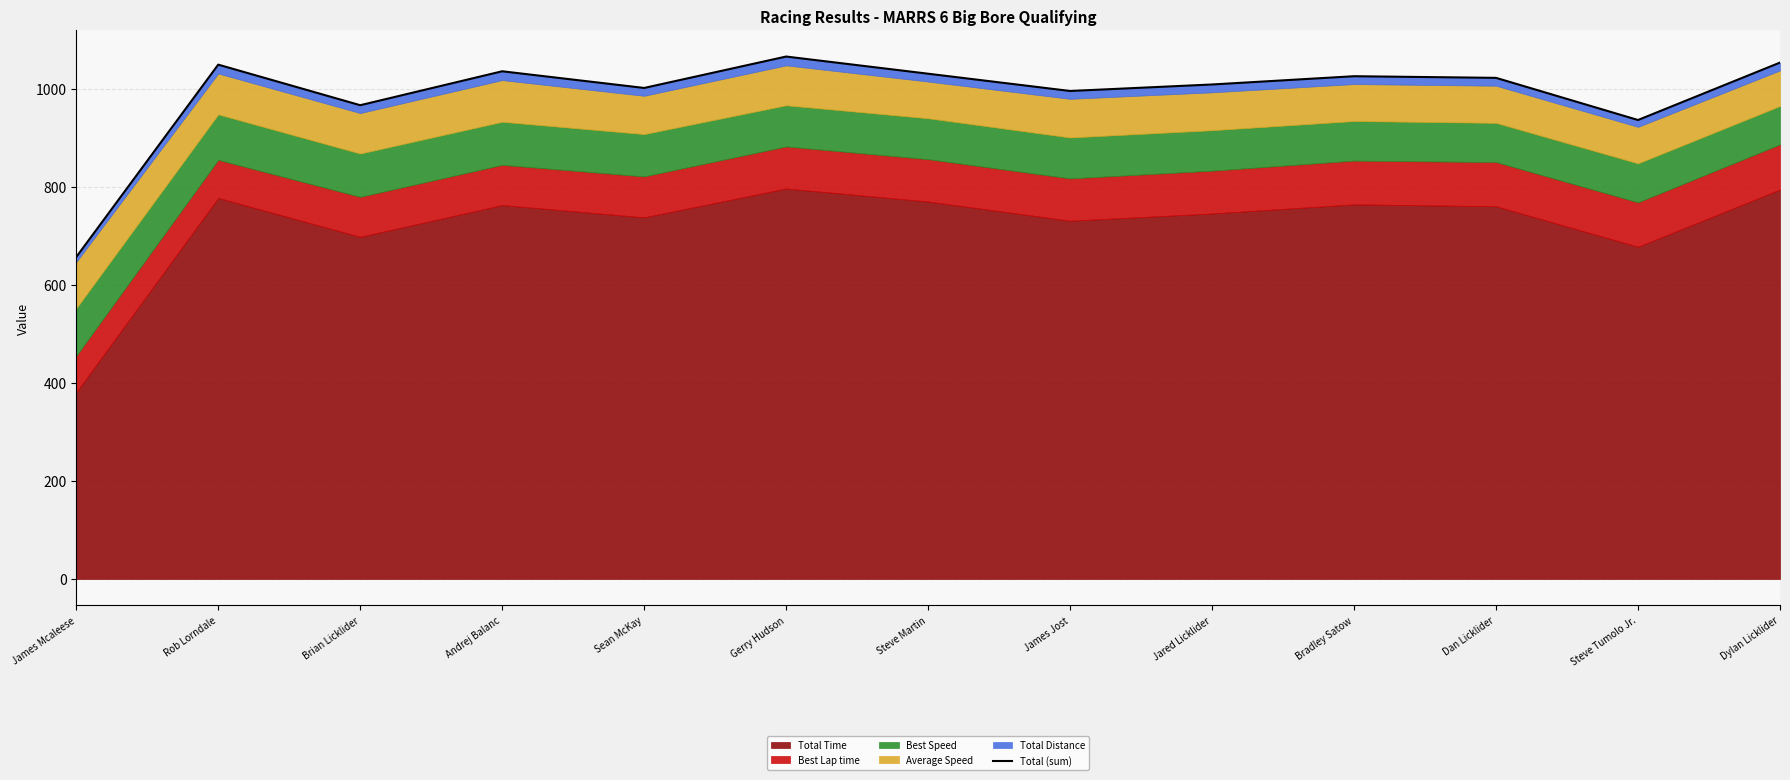

How many lines are shown in the chart?

1